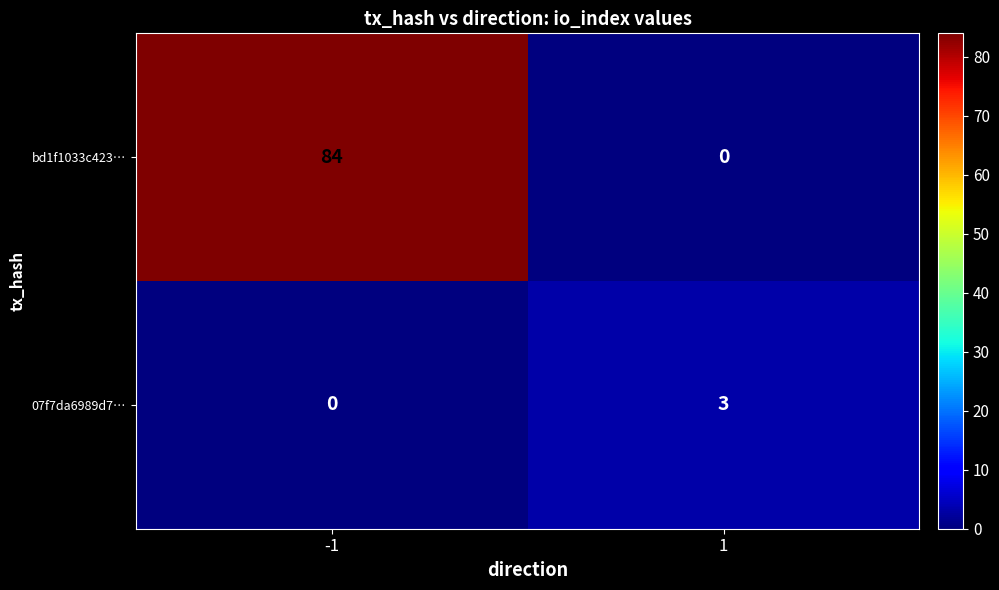

What is the greatest value displayed?

84